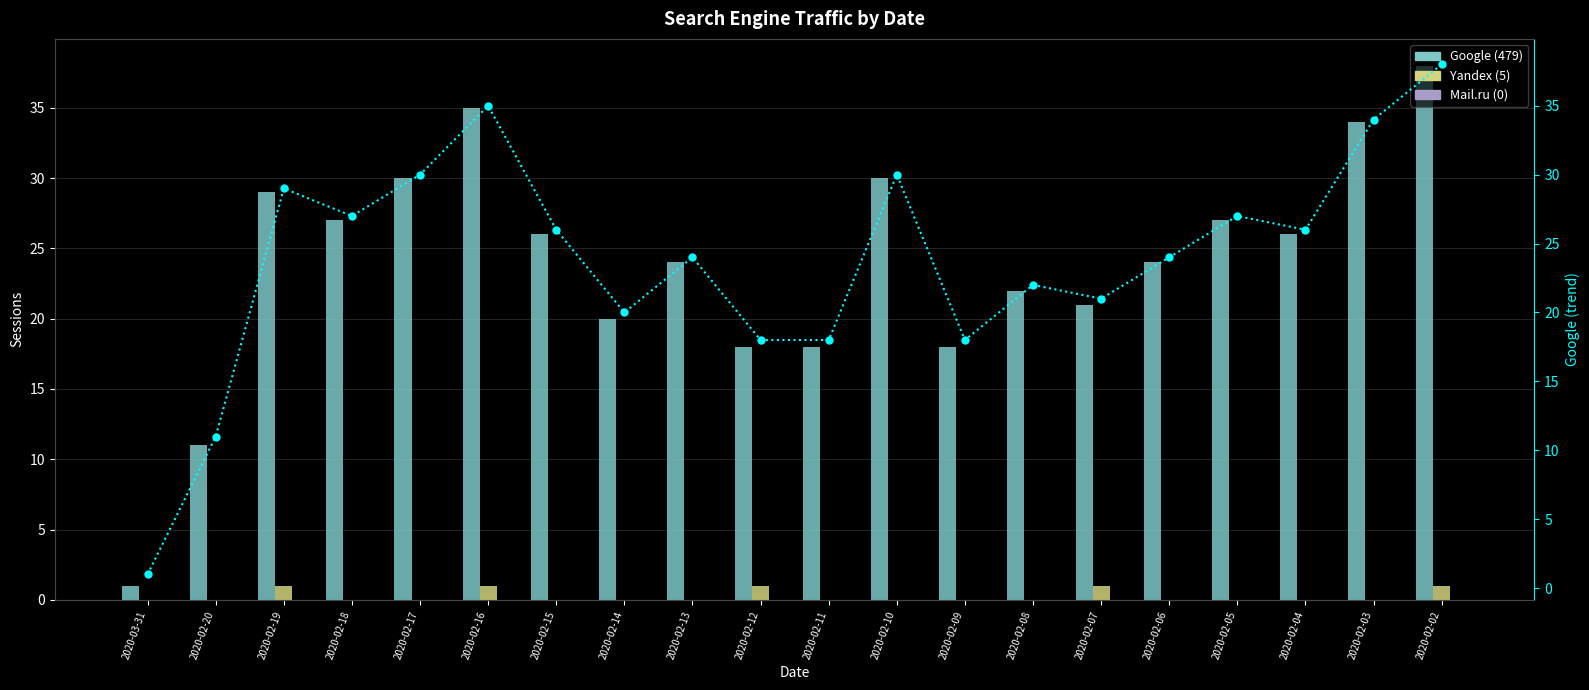

Are the bars horizontal?

No